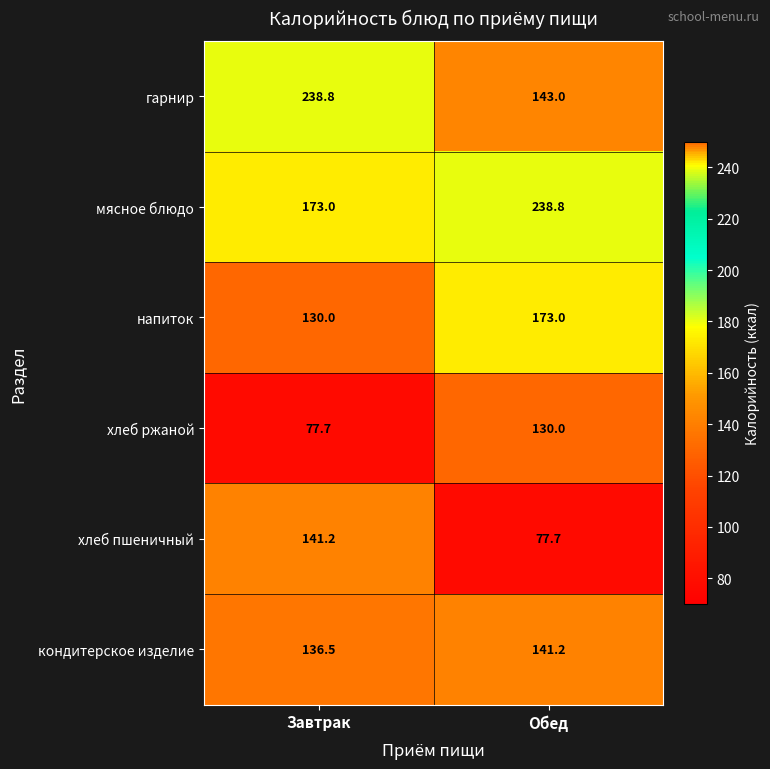

Reading left to right, transcribe all the data shown in this chart.

гарнир: Завтрак=238.8	Обед=143.0
мясное блюдо: Завтрак=173.0	Обед=238.8
напиток: Завтрак=130.0	Обед=173.0
хлеб ржаной: Завтрак=77.7	Обед=130.0
хлеб пшеничный: Завтрак=141.2	Обед=77.7
кондитерское изделие: Завтрак=136.5	Обед=141.2